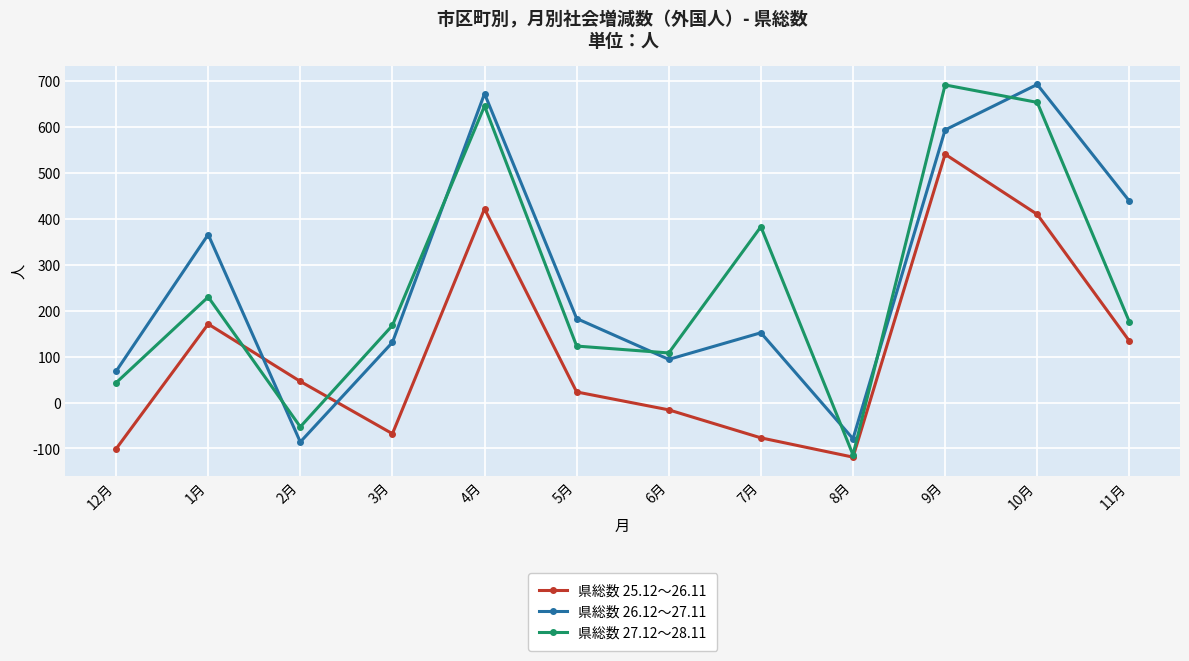

Rank the categories by 県総数 27.12～28.11 value from lowest to highest.

8月, 2月, 12月, 6月, 5月, 3月, 11月, 1月, 7月, 4月, 10月, 9月